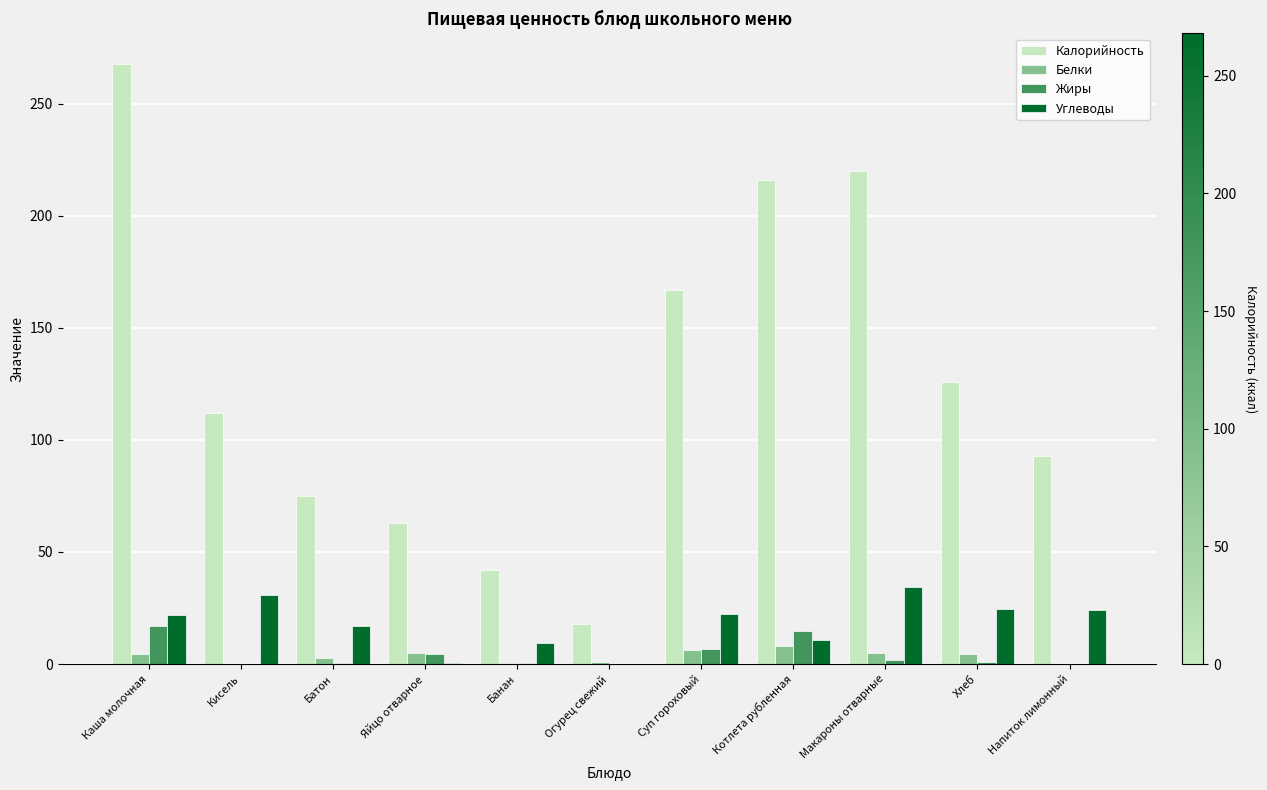

What is the maximum value shown in the chart?

268.0